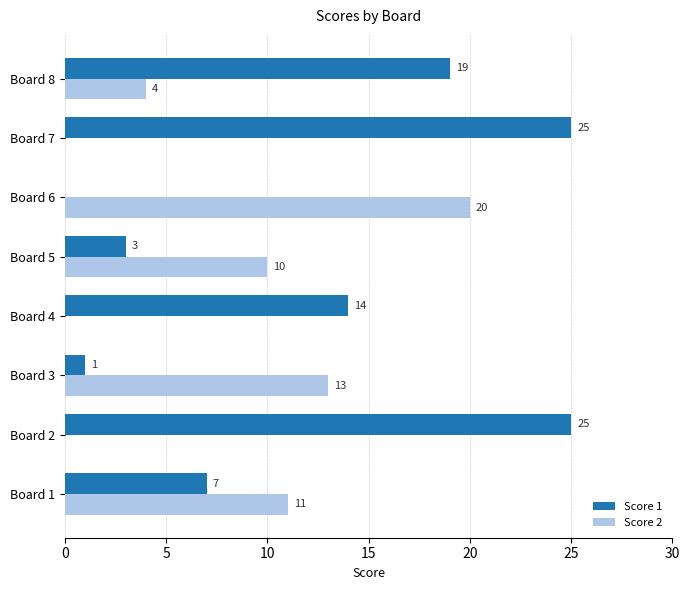

At which label is Score 1 closest to 12?

Board 4